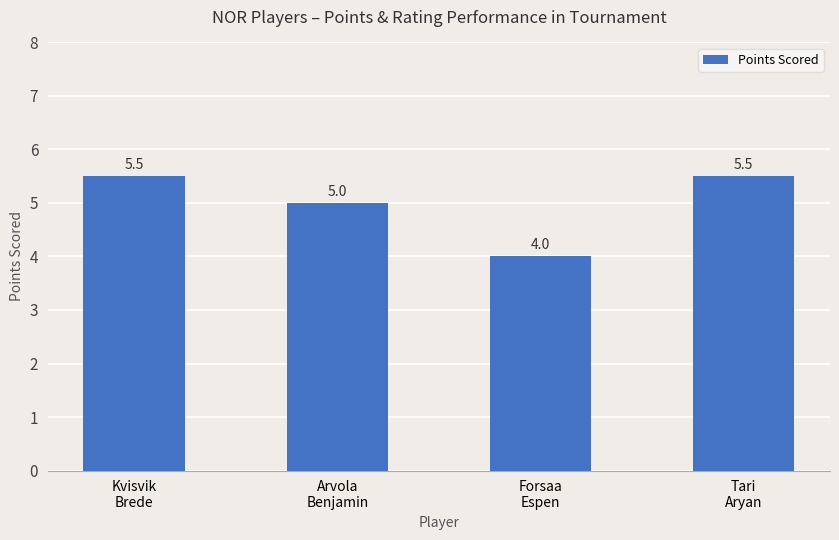

At which label does the data first exceed 5?

Kvisvik
Brede